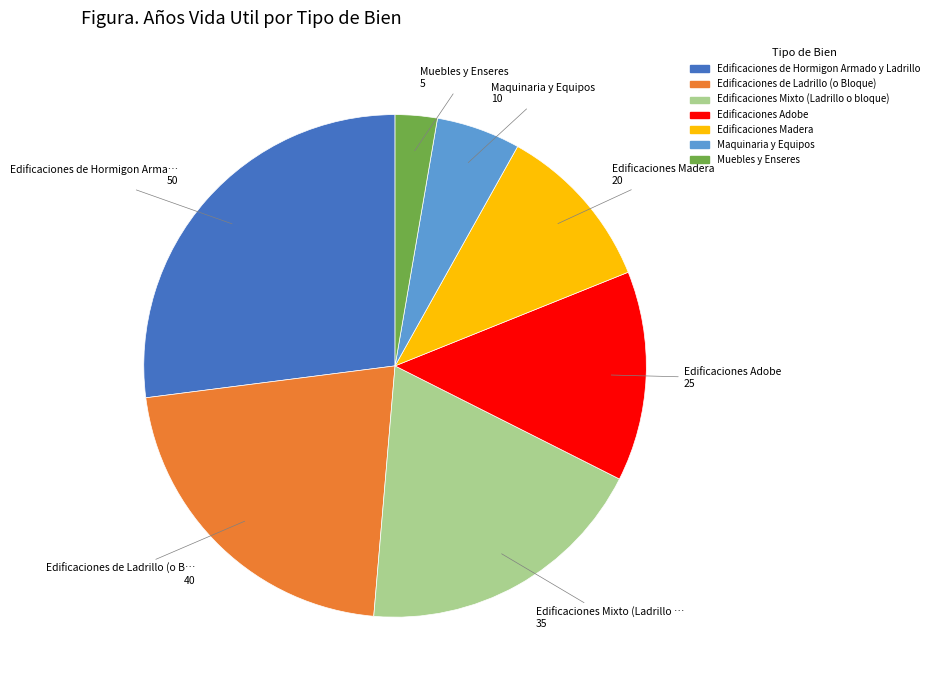

What is the largest slice in the pie chart?

Edificaciones de Hormigon Armado y Ladrillo